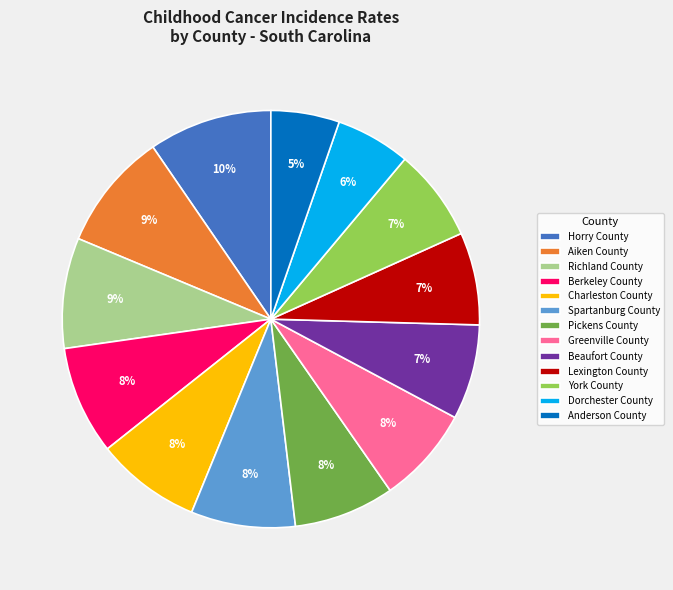

What is the ratio of the value at Richland County to the value at Spartanburg County?

1.1